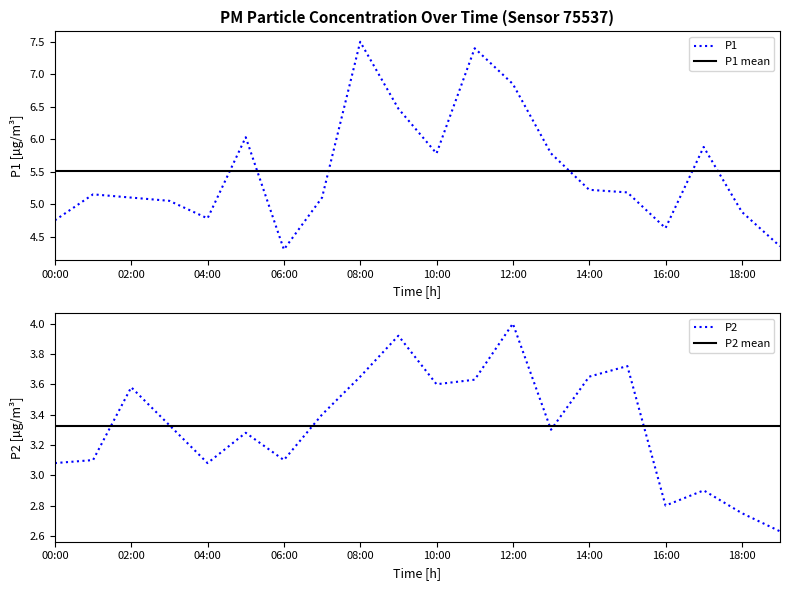

True or false: P1 and P2 intersect in this chart.

False